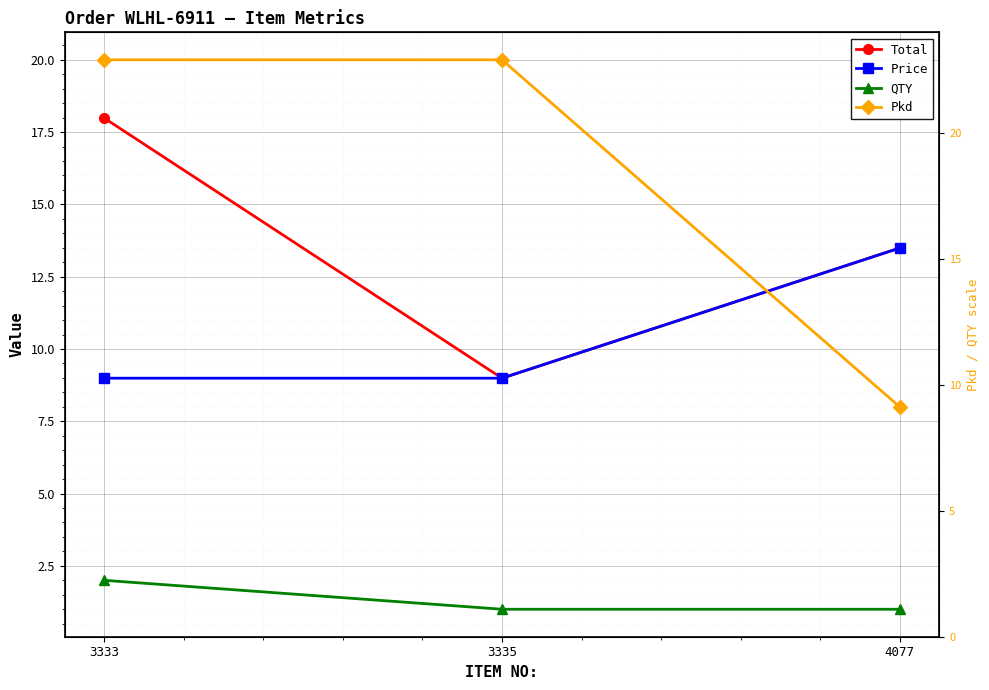

How many data points in Total are less than 13?

1